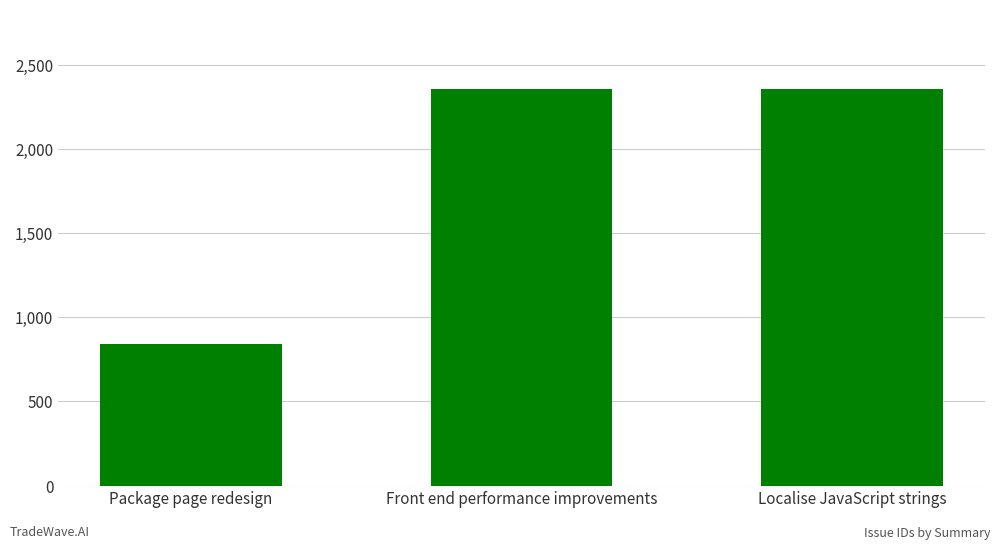

Does the chart contain stacked bars?

No